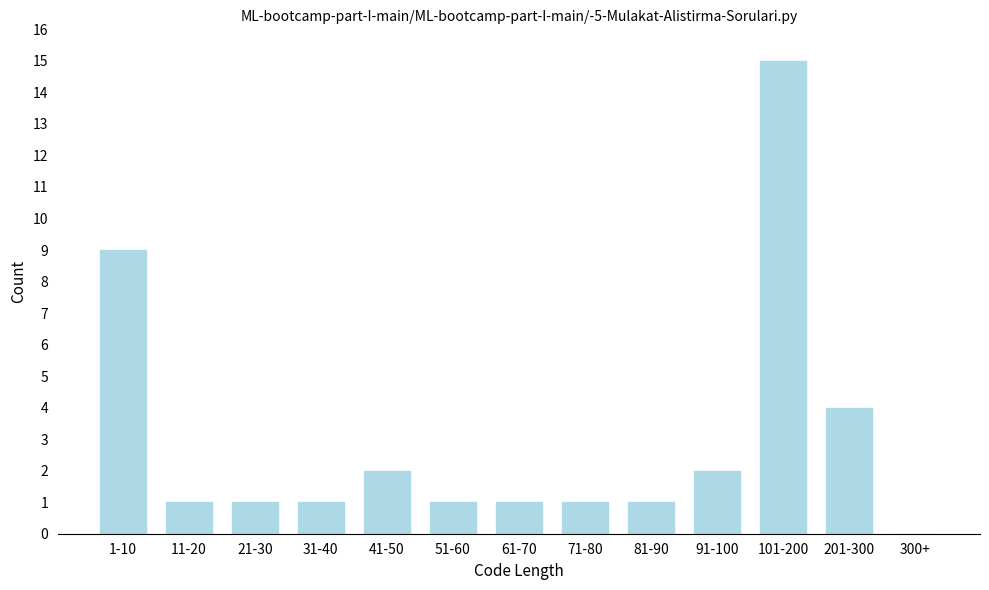

Reading left to right, extract all data points from this chart.

1-10=9	11-20=1	21-30=1	31-40=1	41-50=2	51-60=1	61-70=1	71-80=1	81-90=1	91-100=2	101-200=15	201-300=4	300+=0